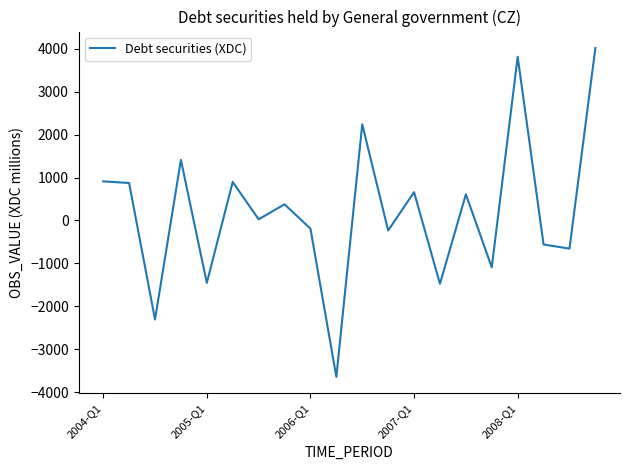

What is the difference between the maximum and minimum values?

7669